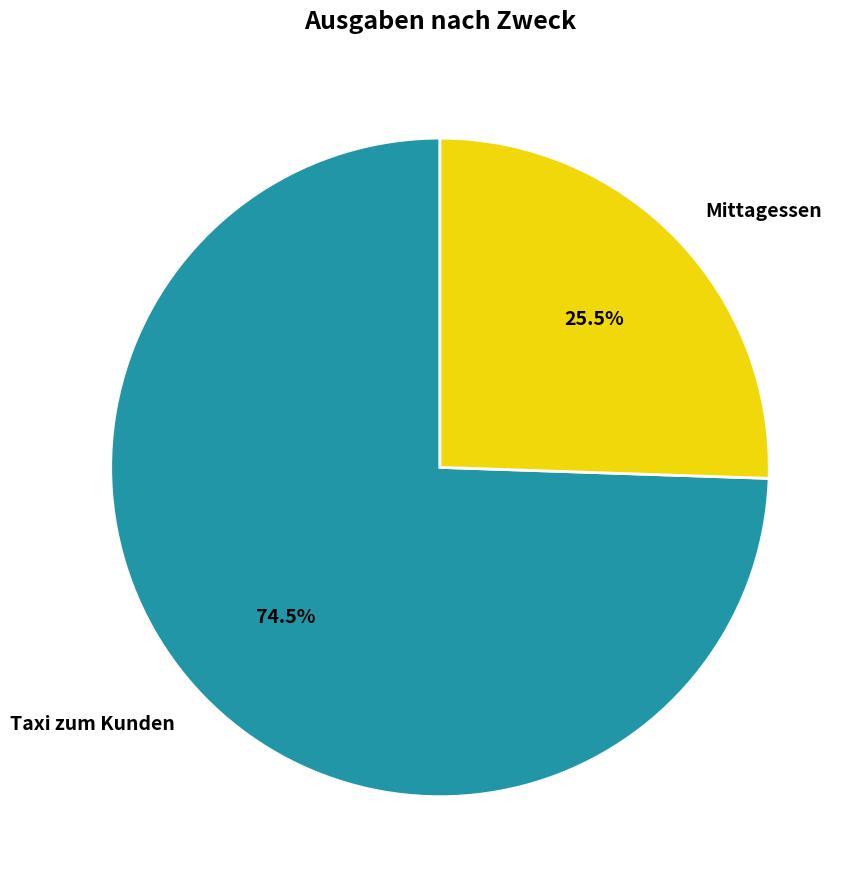

Count the number of slices in the pie.

2